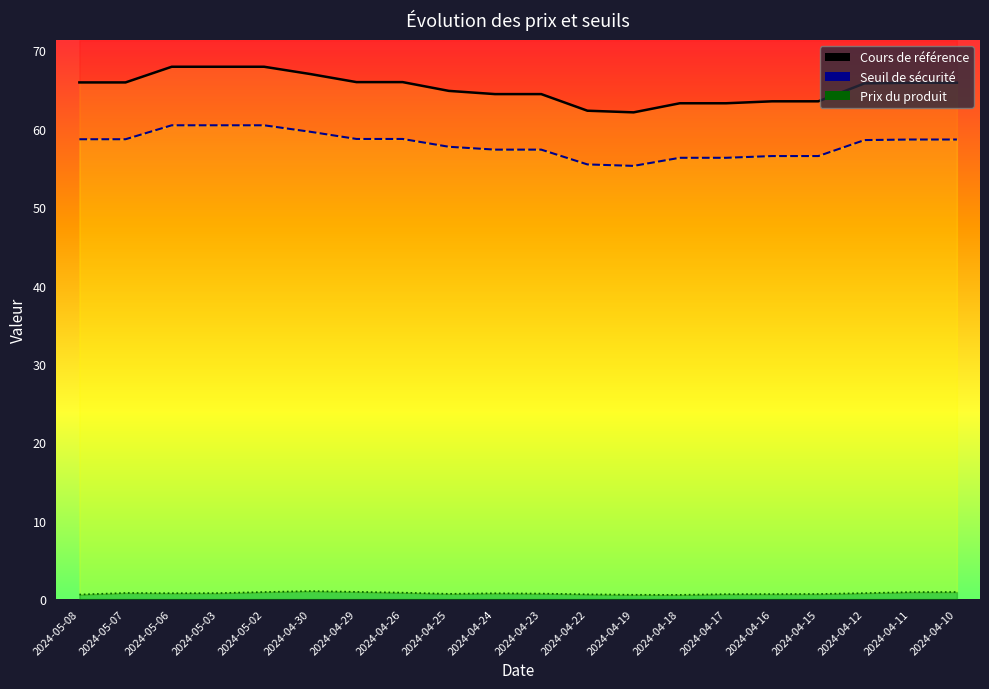

At which category does Prix du produit reach its first local valley?

2024-05-06